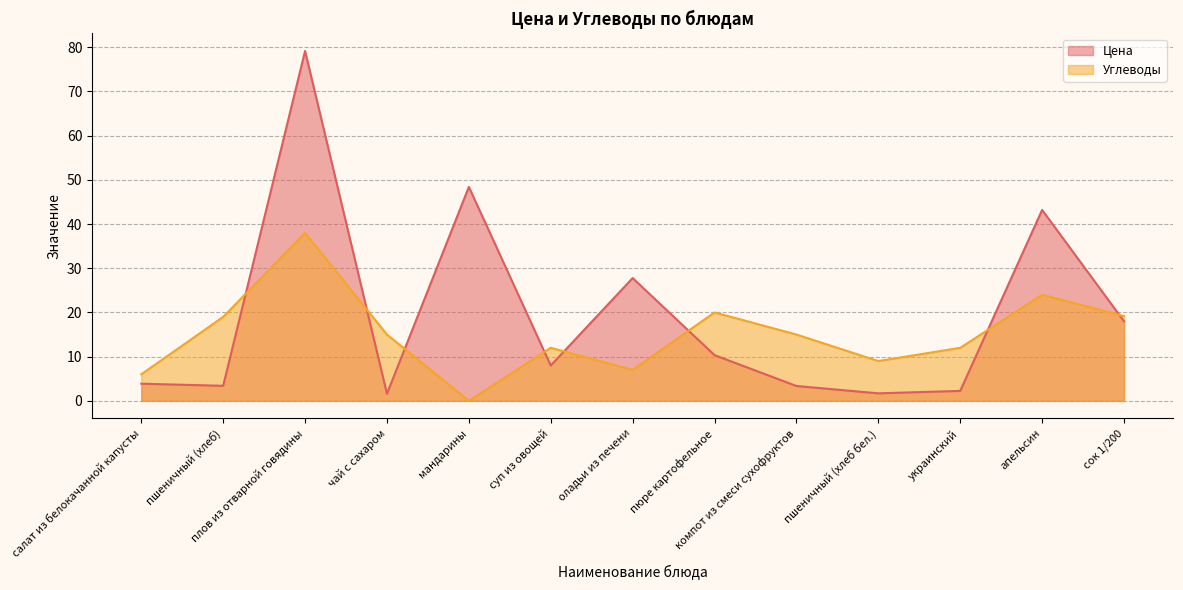

At which category does Углеводы reach its first local valley?

мандарины